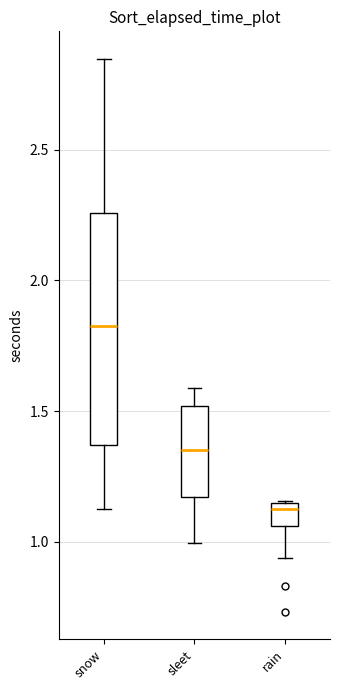

Where does the upper whisker of the box for snow end on the y-axis? The values are not printed on the chart, so give them approximately, as read against the axis.

2.85